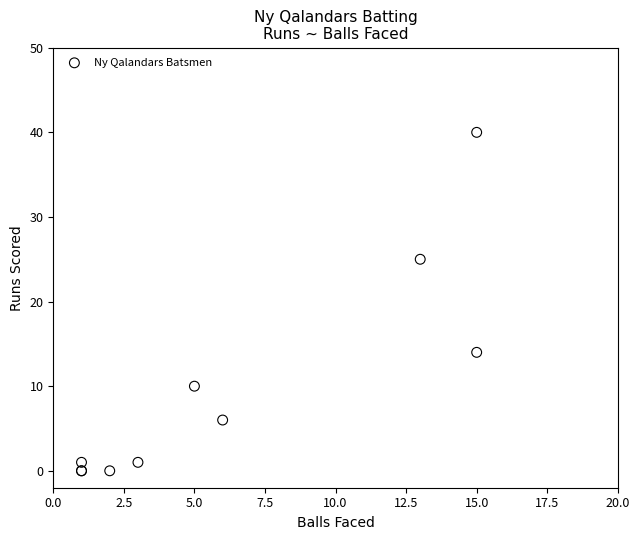

What Y value in the scatter plot is closest to 20?

25